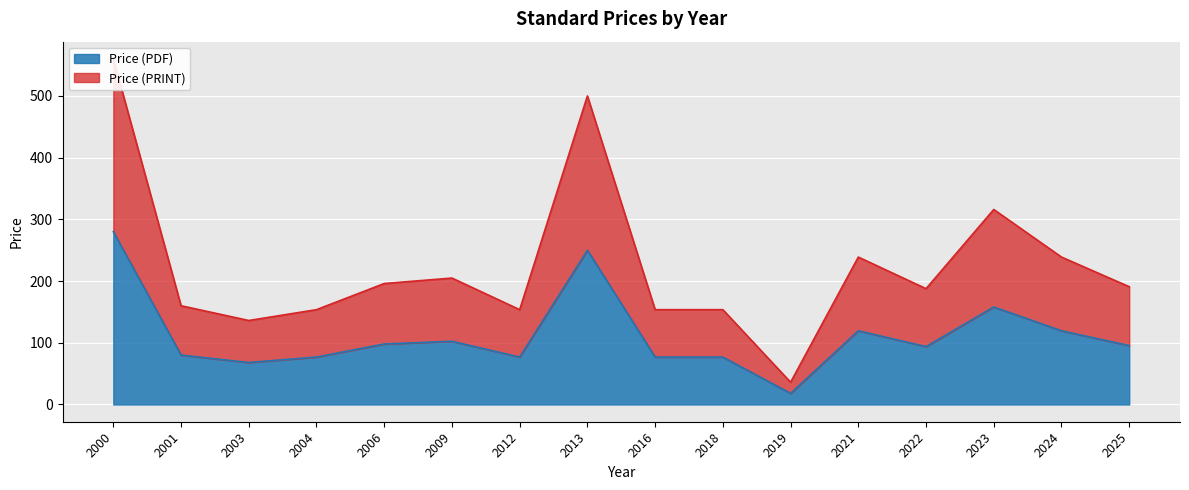

List the labels in order of Price (PRINT) value, smallest first.

2019, 2003, 2004, 2012, 2016, 2018, 2001, 2022, 2025, 2006, 2009, 2021, 2024, 2023, 2013, 2000